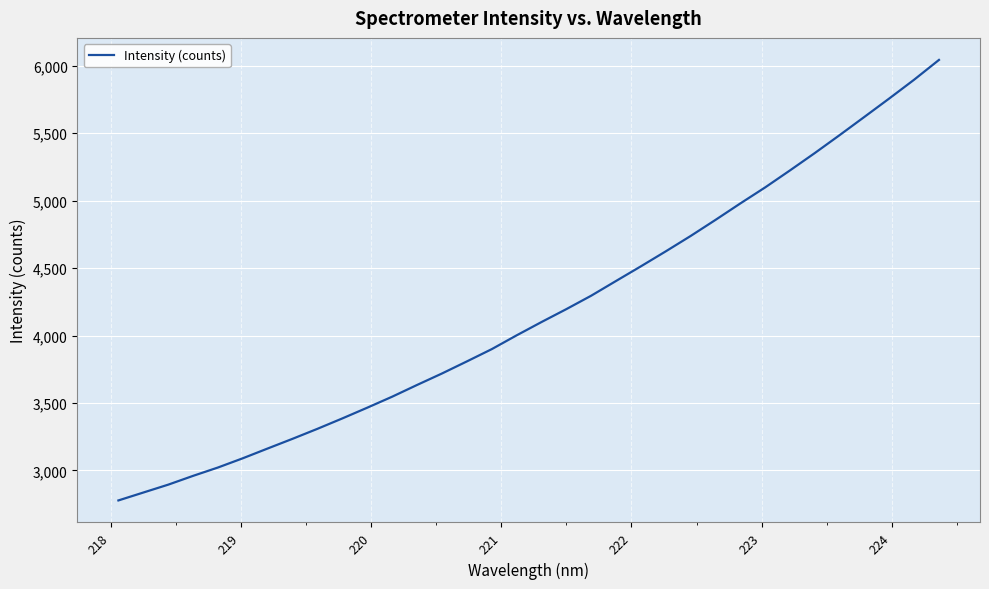

What is the maximum value shown in the chart?

6044.1